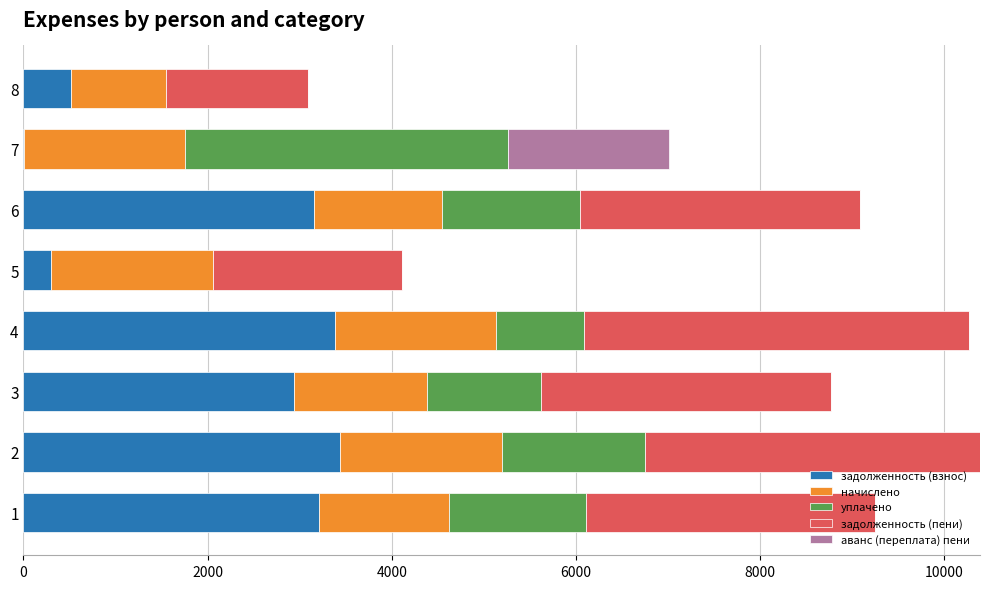

What is the total value across all series at 1?

9245.0